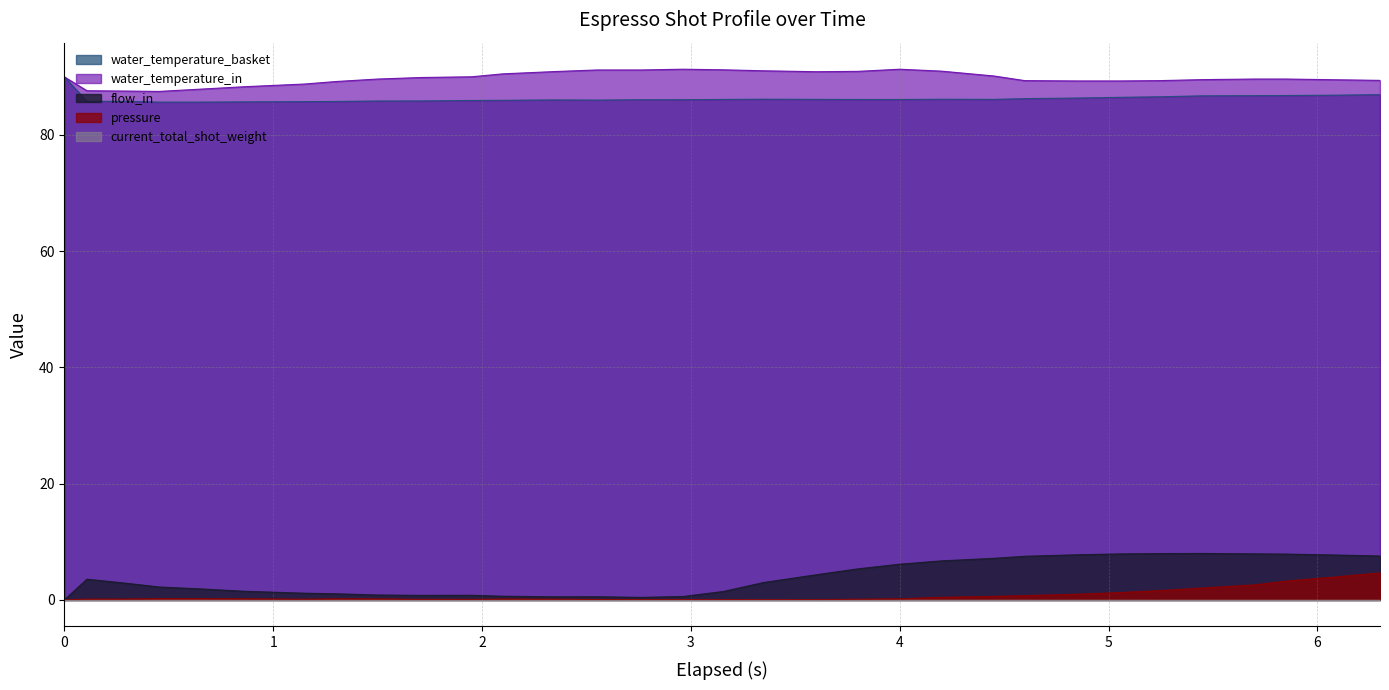

What is the difference between the maximum and minimum values in the water_temperature_in series?

3.8